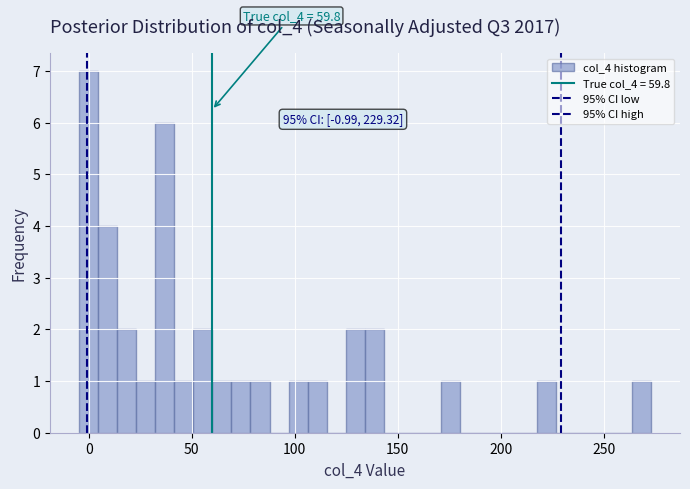

Read against the x-axis, roughly where is the centre of the tallest bar?

0